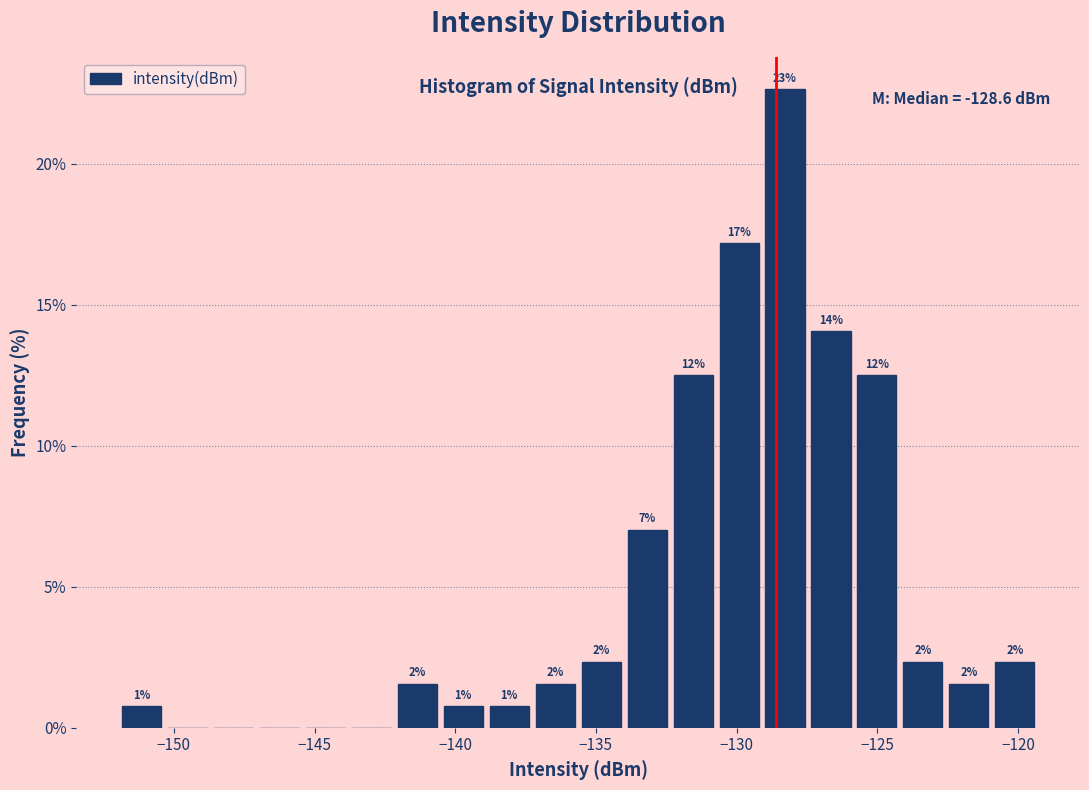

Read against the x-axis, roughly where is the centre of the tallest bar?

-128.5